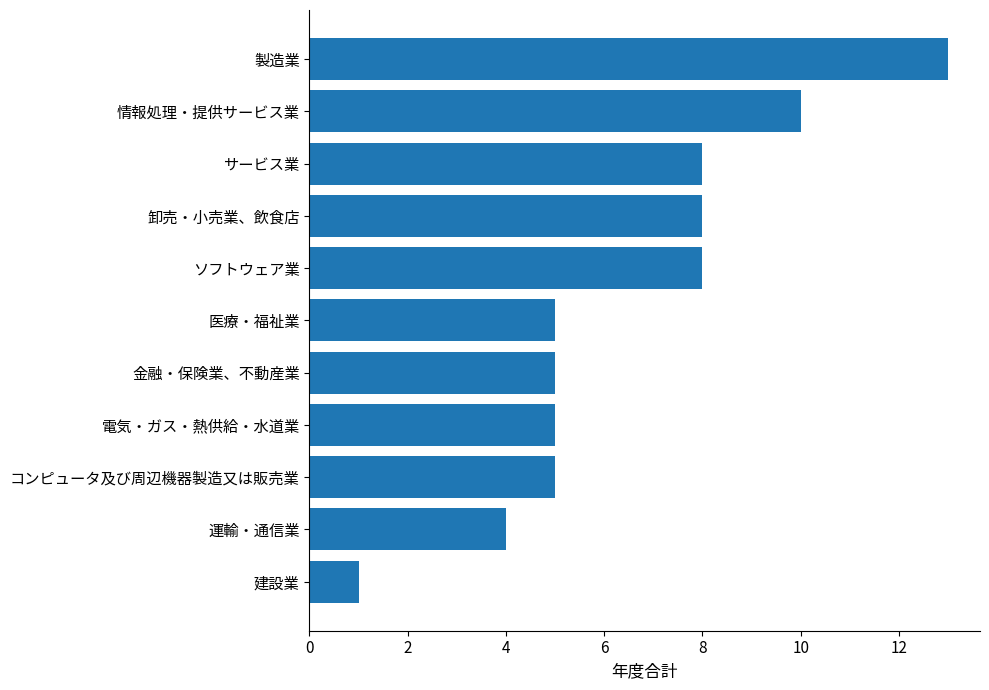

The value at 運輸・通信業 is 6. True or false?

False